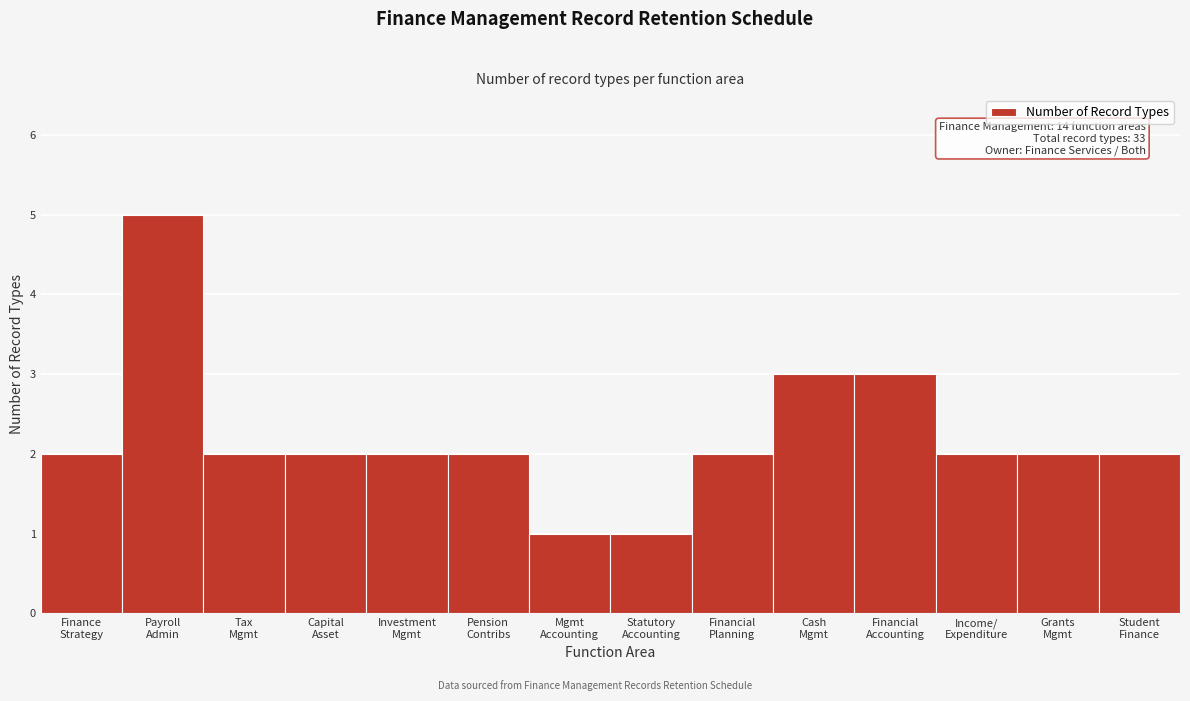

Reading left to right, what are all the values shown in this chart?

2	5	2	2	2	2	1	1	2	3	3	2	2	2